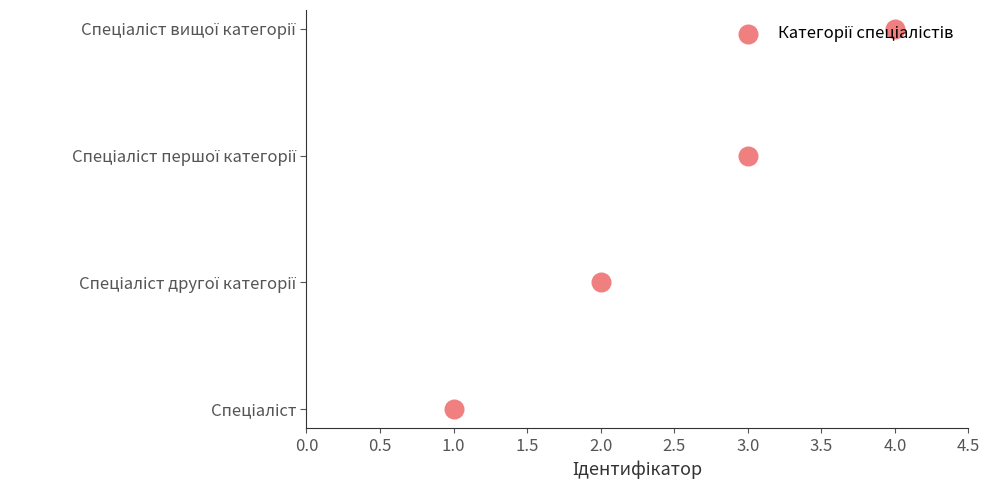

Between 4.0 and 2.0, which is larger?

4.0